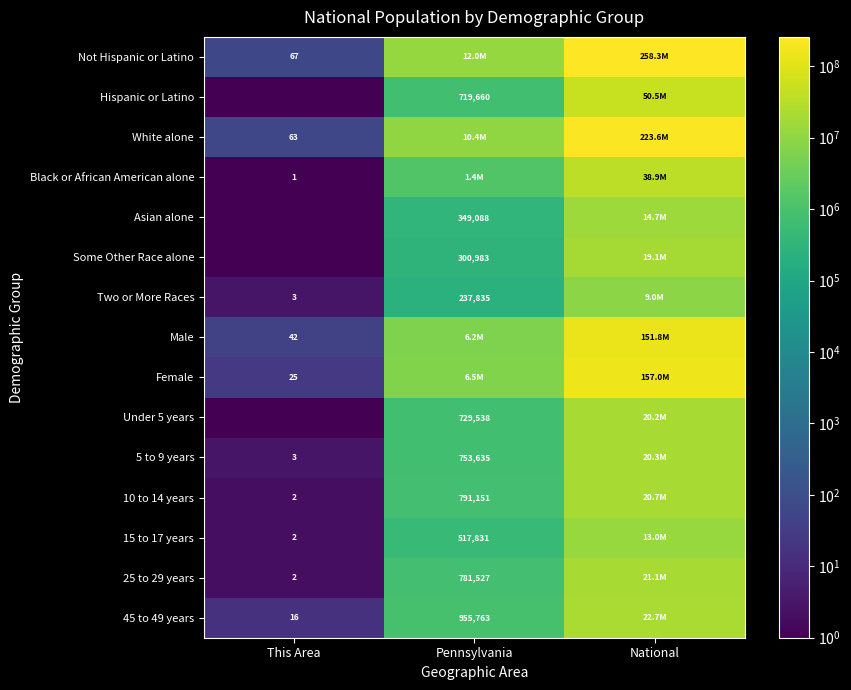

At which category does the chart reach its minimum across all series?

This Area